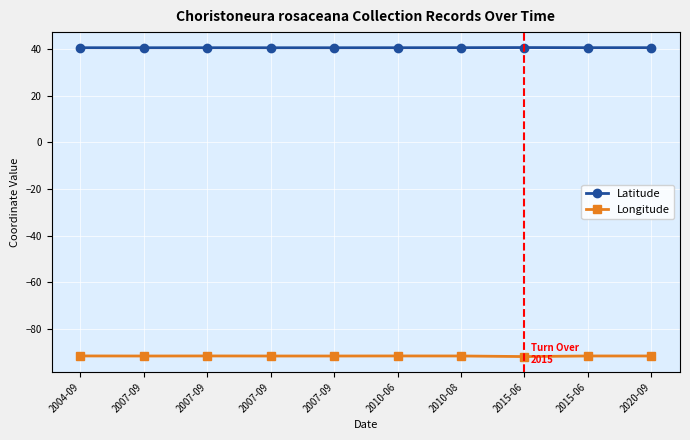

Between 2015-06 and 2007-09, which is larger?

2015-06